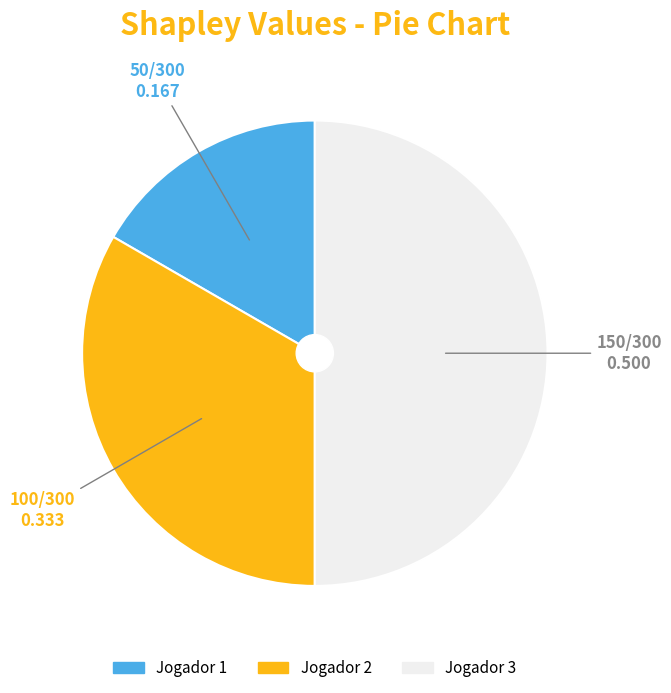

Combined, do Jogador 3 and Jogador 1 account for over 50%?

Yes